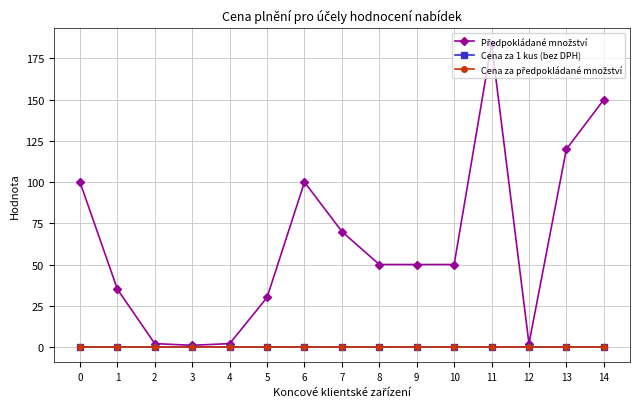

True or false: Předpokládané množství and Cena za předpokládané množství cross at least once.

False